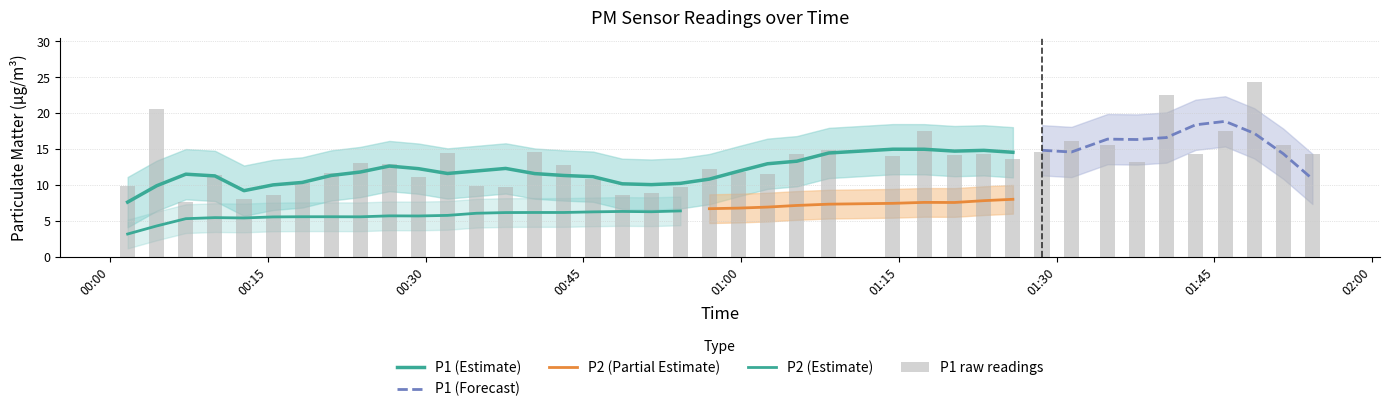

What is the greatest value displayed?

24.4